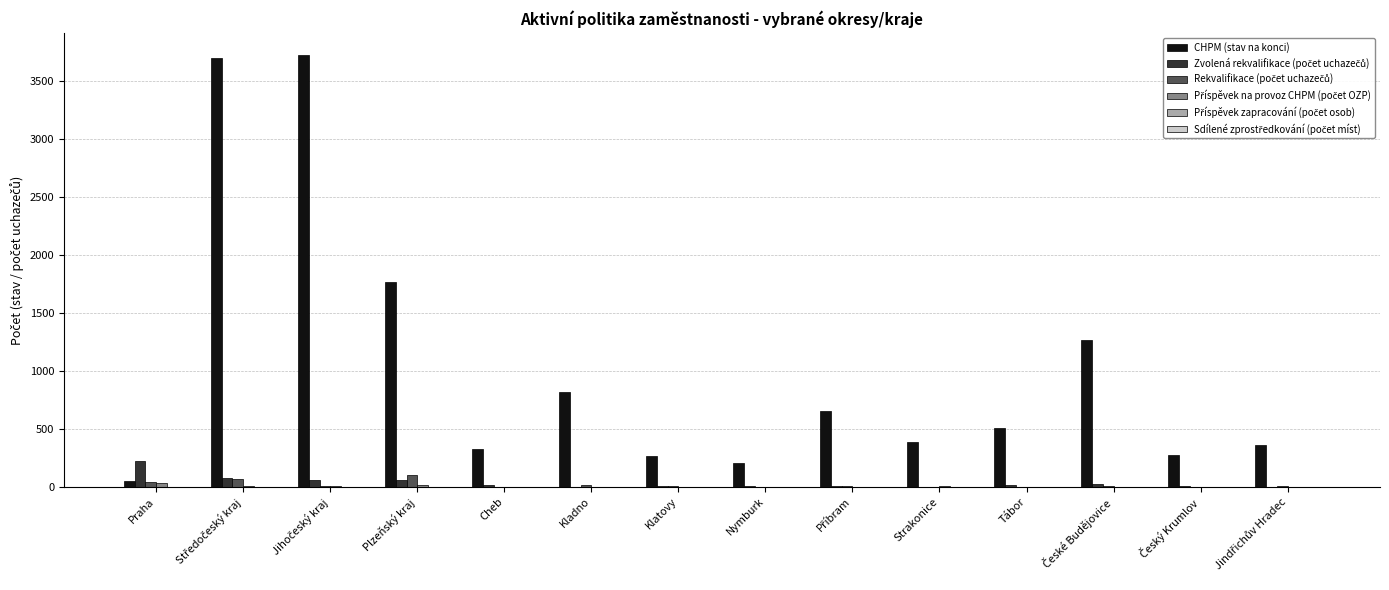

What is the maximum value shown in the chart?

3731